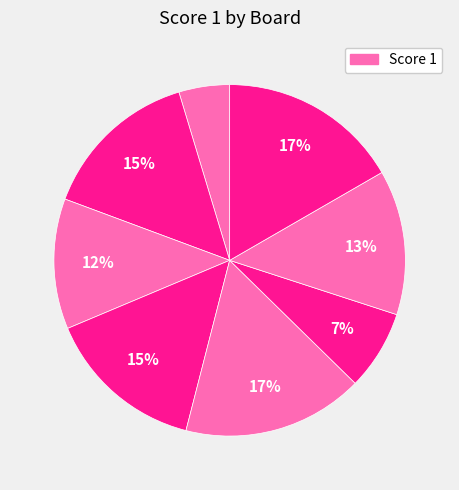

How many segments does this pie chart have?

8